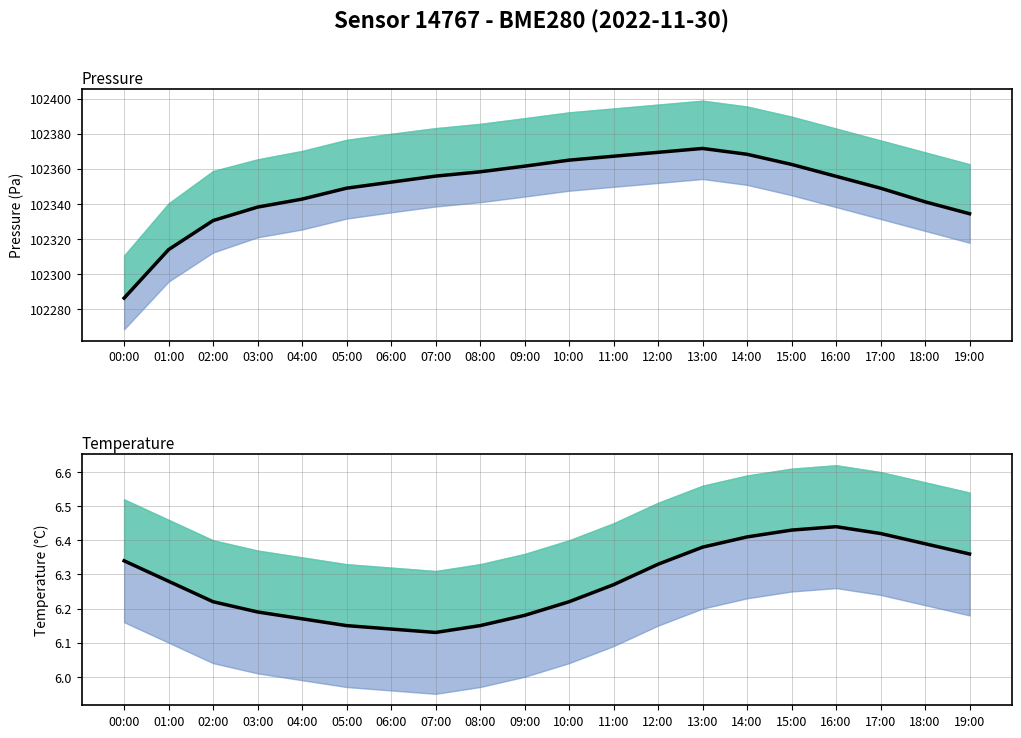

List the series in order of their peak value, highest first.

Pressure, Temperature